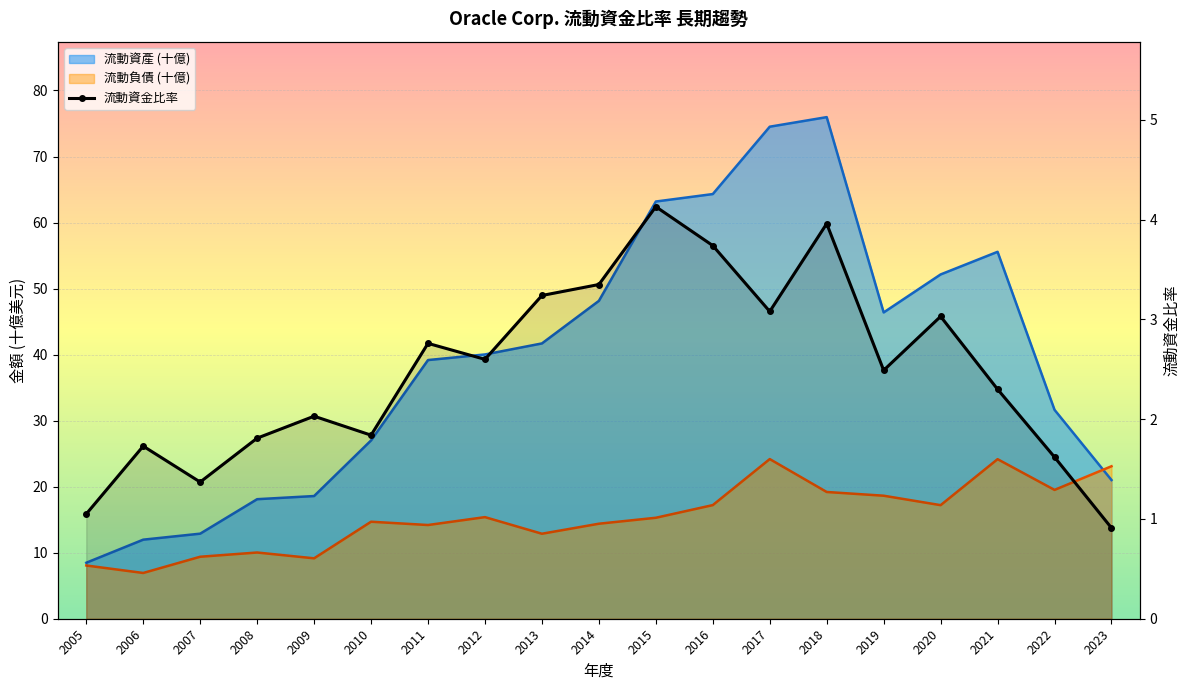

Reading left to right, transcribe all the data shown in this chart.

2005=1.1	2006=1.7	2007=1.4	2008=1.8	2009=2.0	2010=1.8	2011=2.8	2012=2.6	2013=3.2	2014=3.4	2015=4.1	2016=3.7	2017=3.1	2018=4.0	2019=2.5	2020=3.0	2021=2.3	2022=1.6	2023=0.9